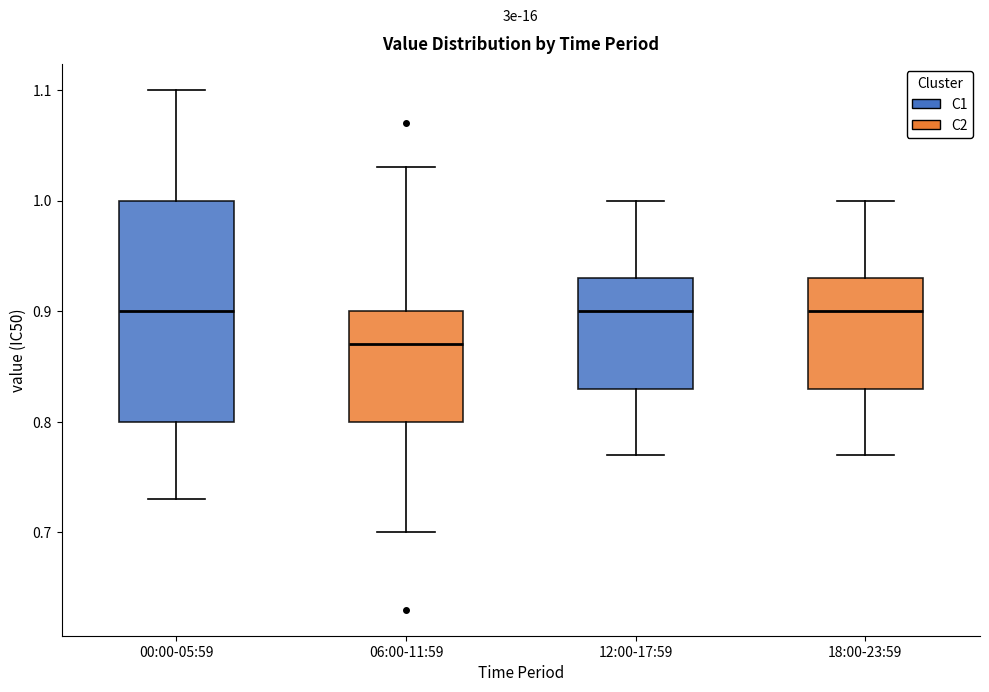

Which box is the tallest, from its lower edge to its upper edge?

00:00-05:59